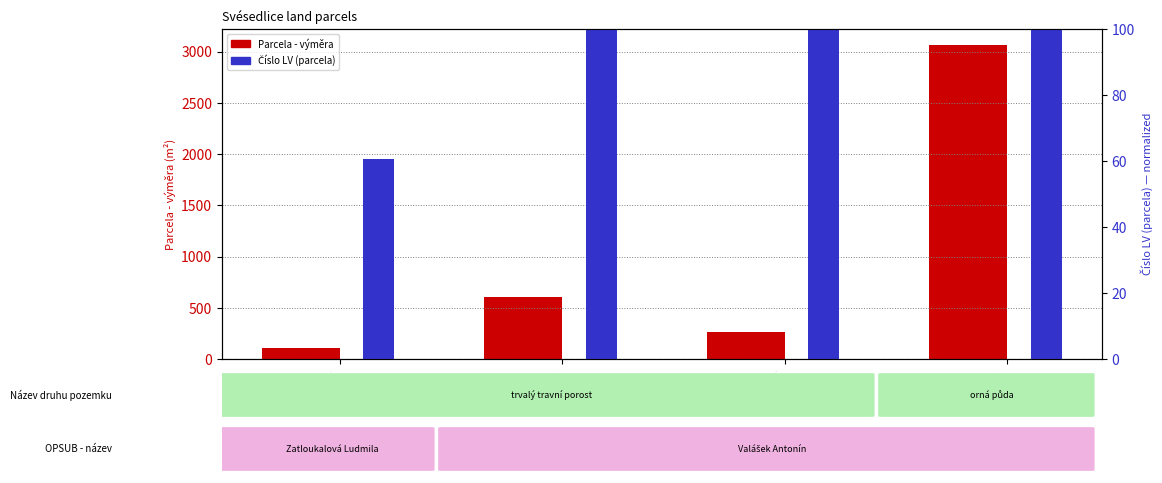

What is the minimum value for Parcela - výměra?

110.0